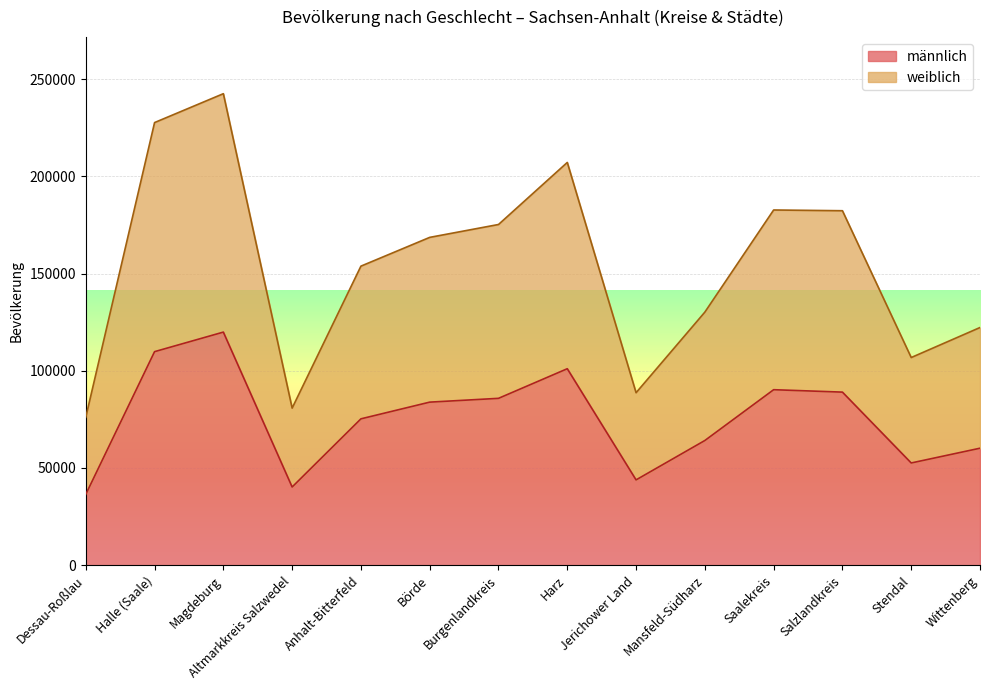

What is the difference between the maximum and minimum values in the weiblich series?

166429